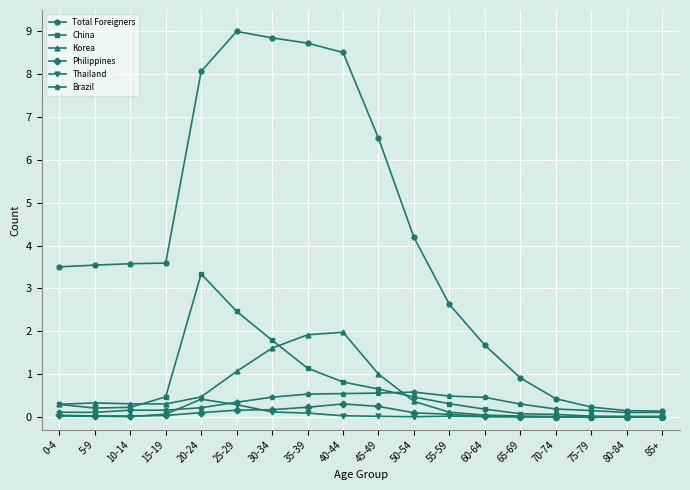

True or false: Korea has more than 1 points higher than both neighbors.

True